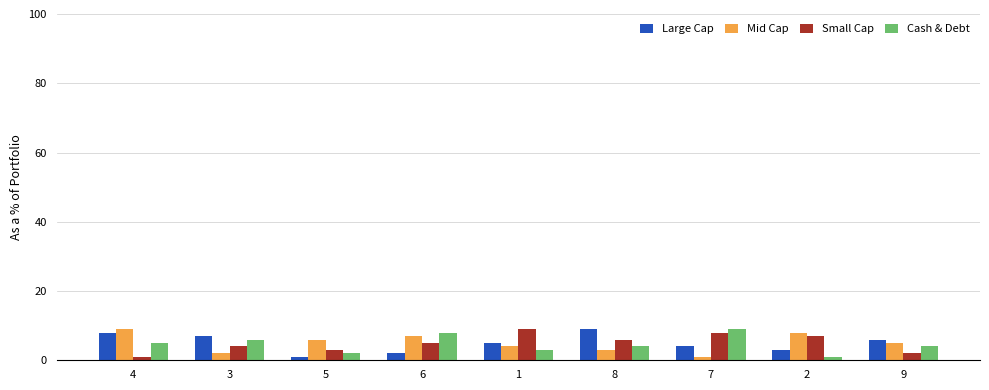

What is the label of the 6th bar from the left?

8